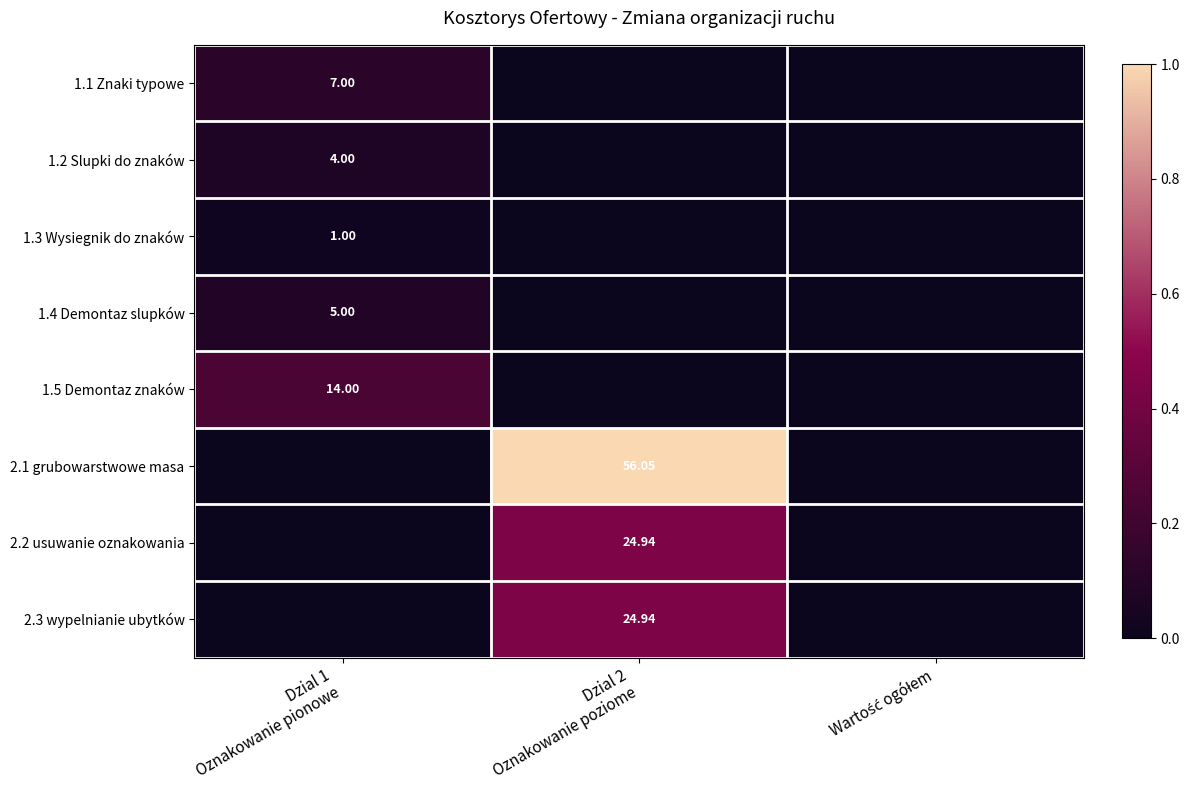

Between Dzial 1 Oznakowanie pionowe and Dzial 2 Oznakowanie poziome, which series saw the biggest shift?

2.1 grubowarstwowe masa